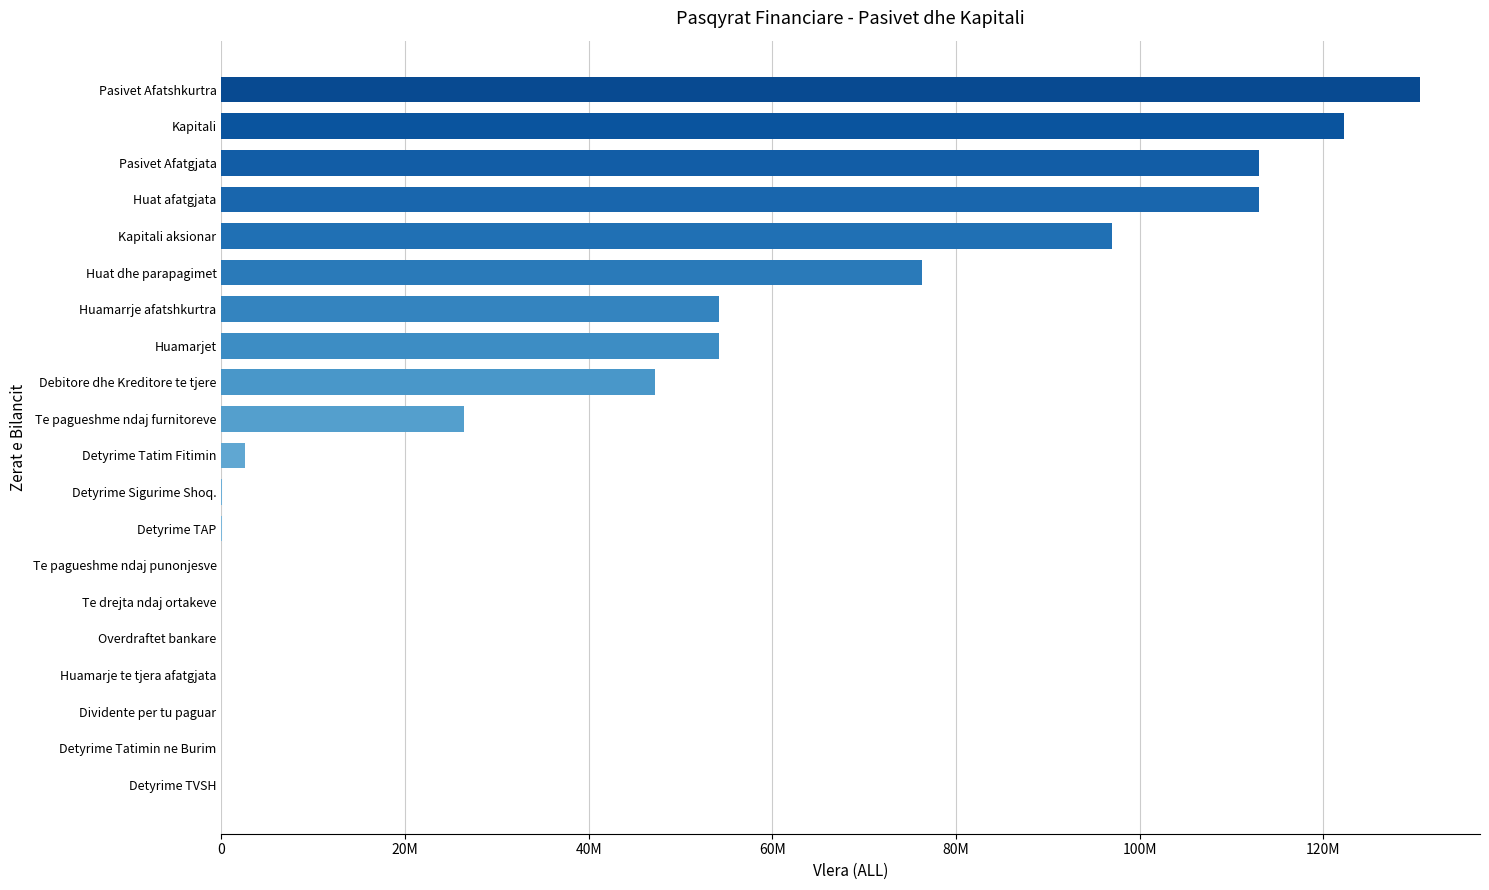

How many bars are there in total?

20